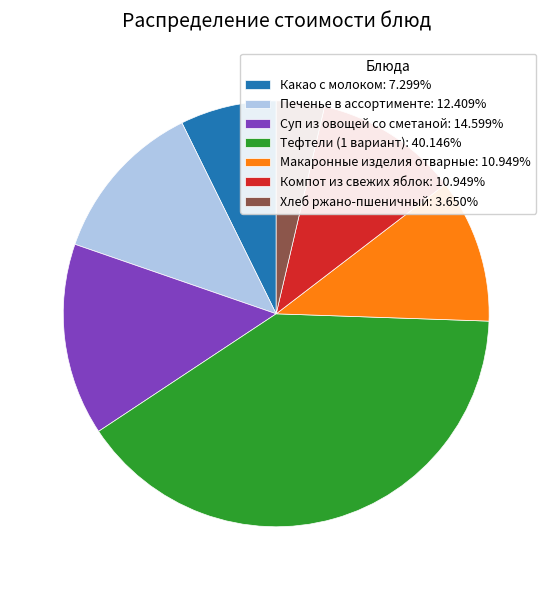

The Печенье в ассортименте slice represents 12% of the pie. True or false?

True